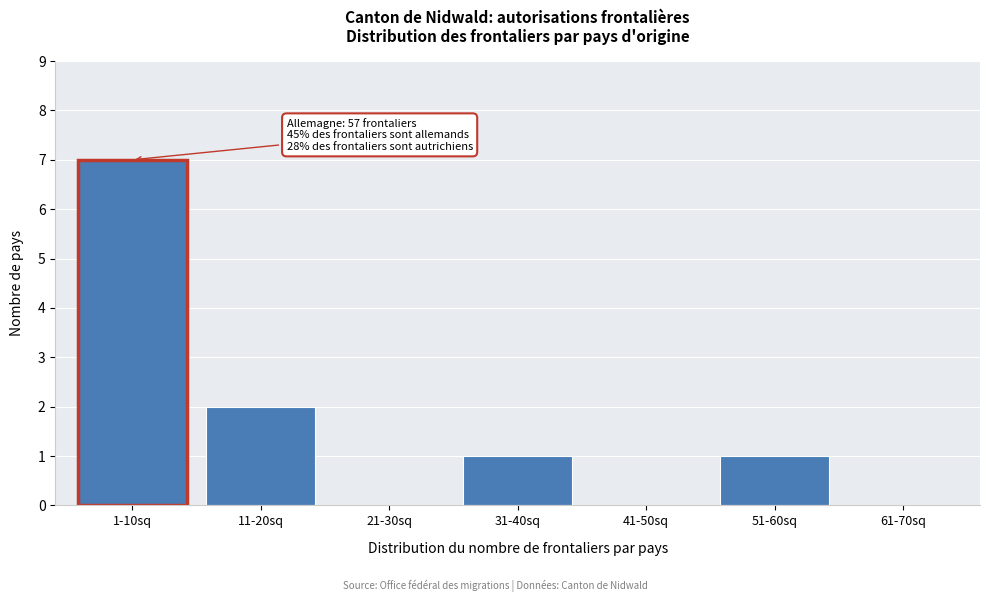

Reading left to right, extract all data points from this chart.

1-10sq=7	11-20sq=2	21-30sq=0	31-40sq=1	41-50sq=0	51-60sq=1	61-70sq=0